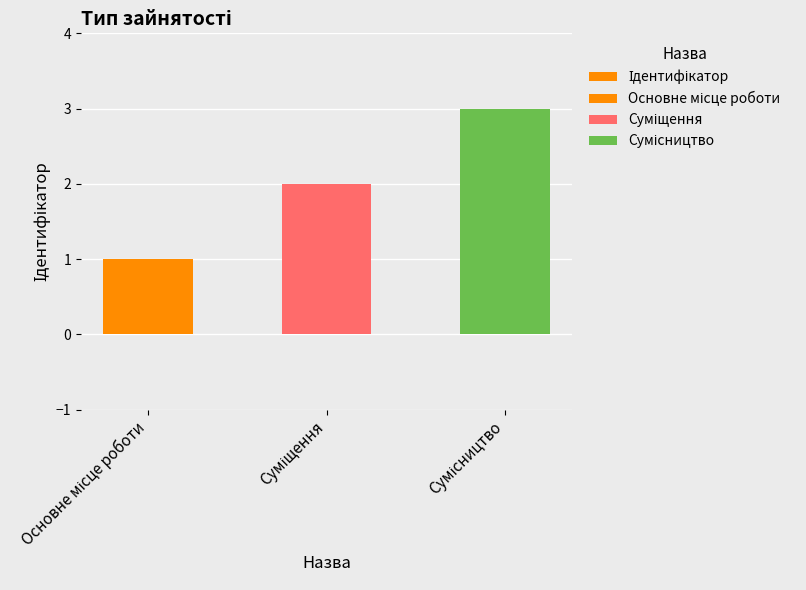

What is the label of the 1st bar from the right?

Сумісництво